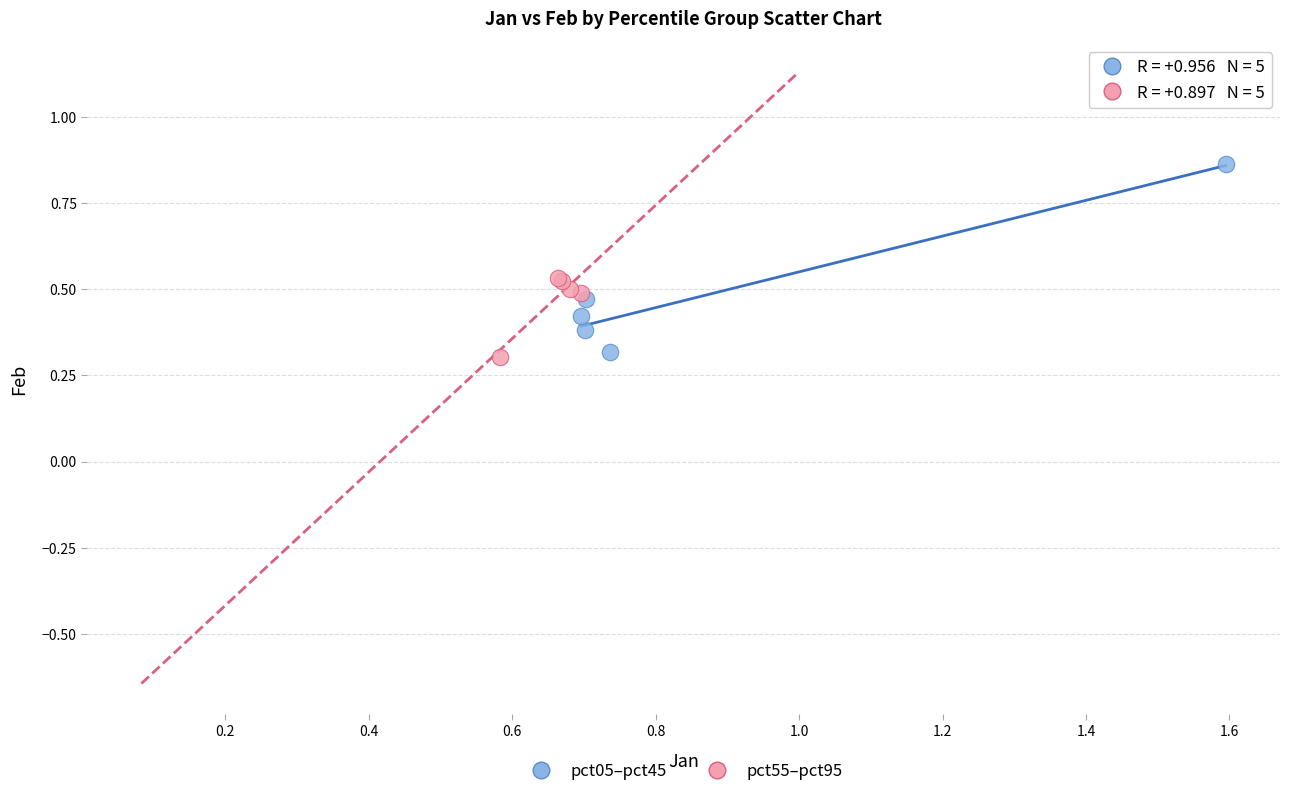

Which series reaches the maximum Y coordinate?

pct05–pct45